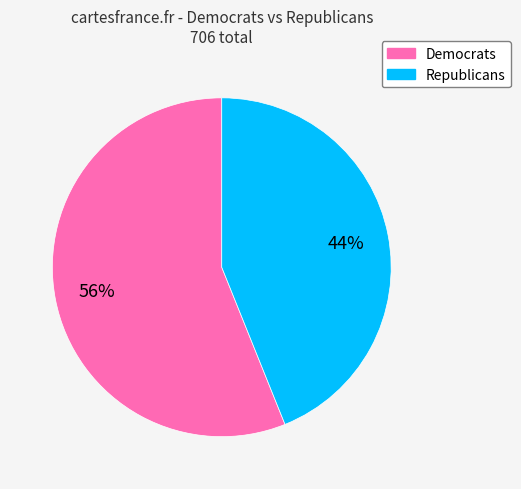

The Republicans slice represents 38% of the pie. True or false?

False